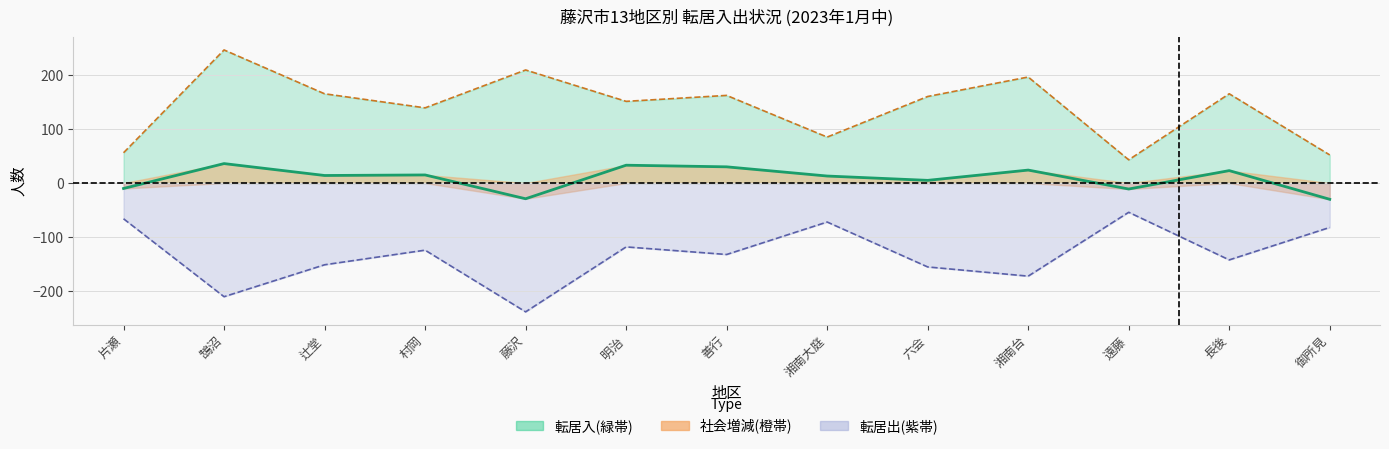

What is the label of the 3rd point from the left?

辻堂